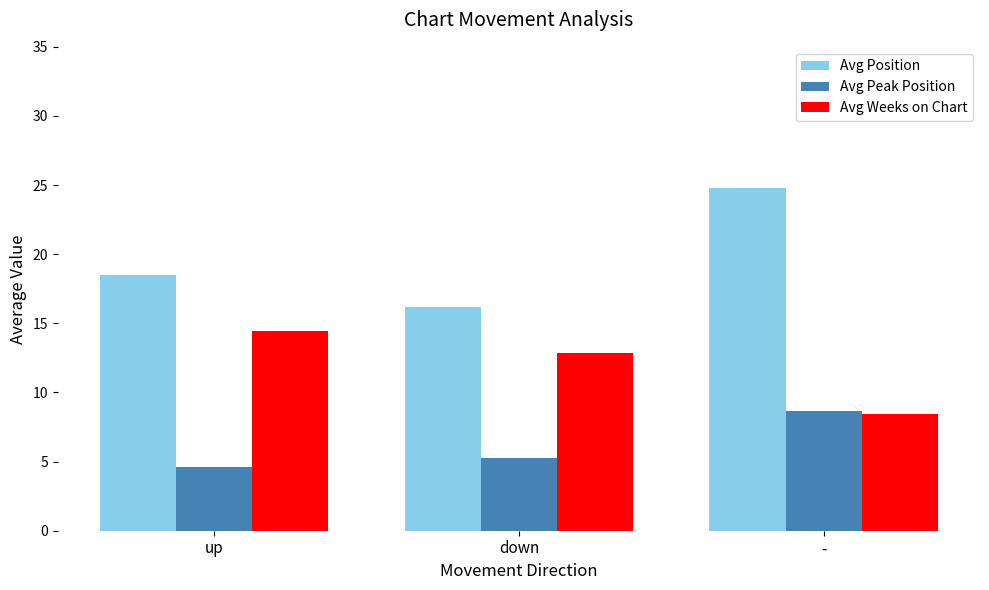

How many bars are there in total?

9